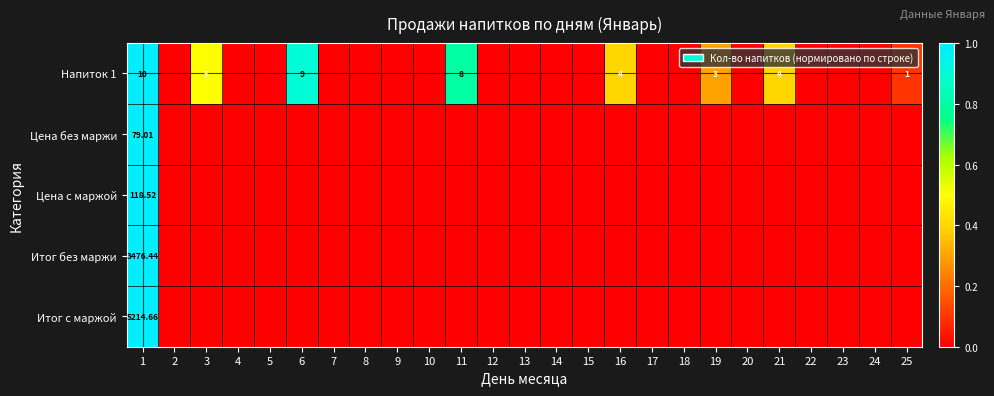

At which category is the sum across all series the highest?

1